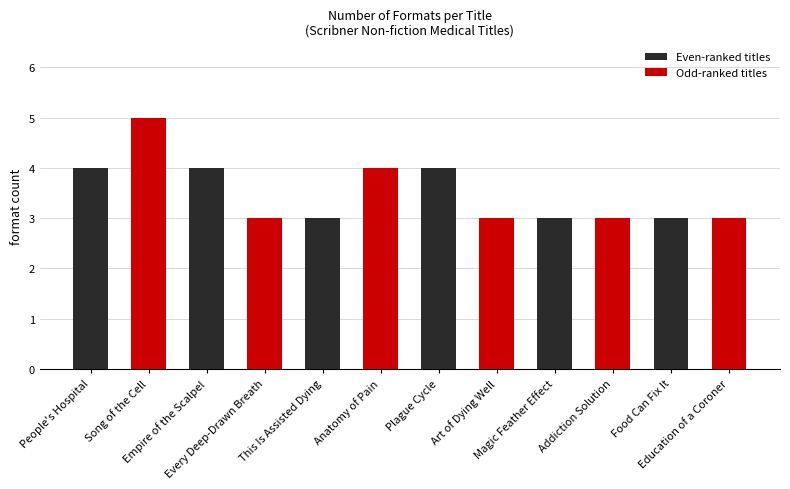

What is the maximum value shown in the chart?

5